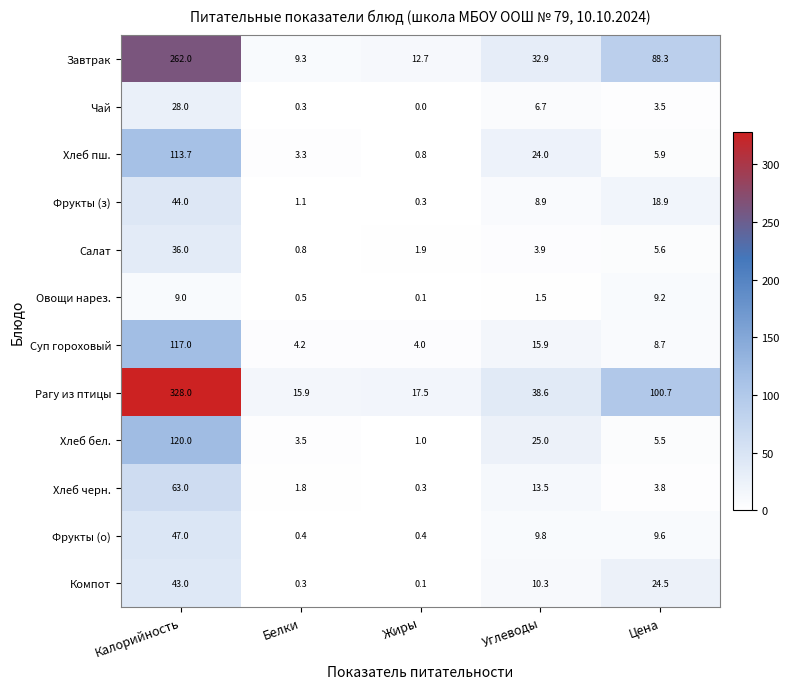

At which label does Хлеб бел. first exceed 5?

Калорийность